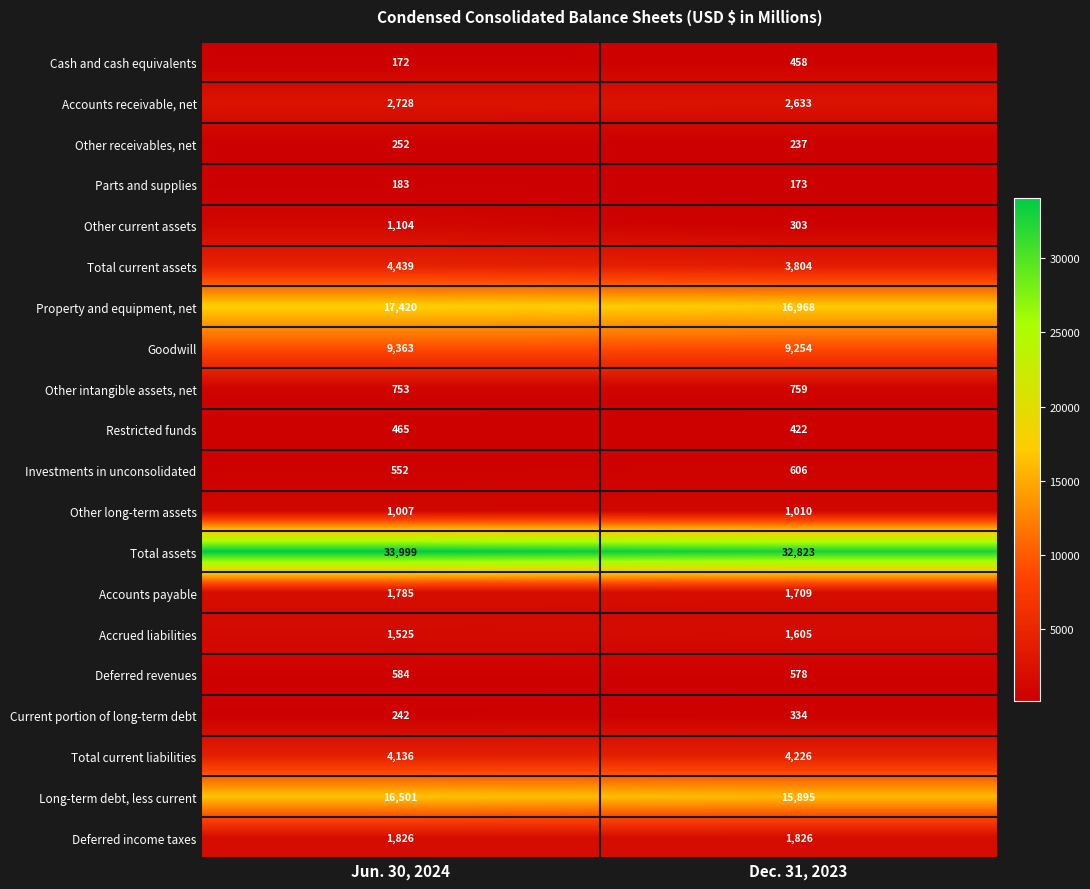

What is the sum of all Property and equipment, net values?

34388